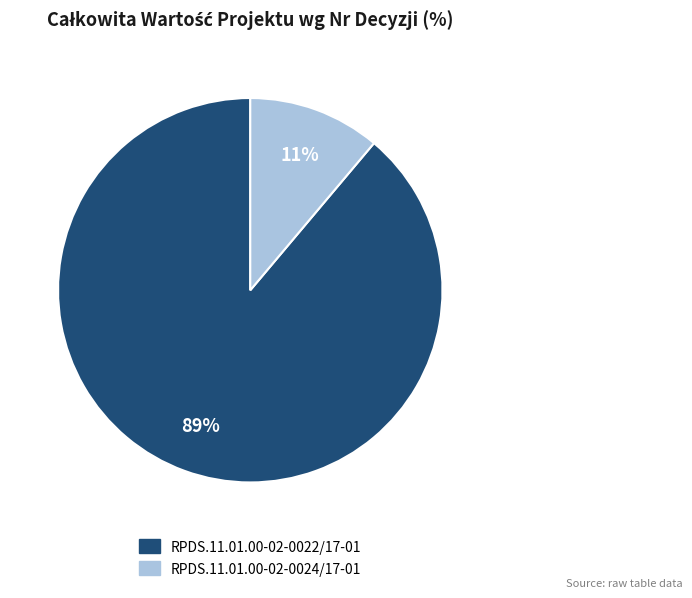

What is the largest slice in the pie chart?

RPDS.11.01.00-02-0022/17-01